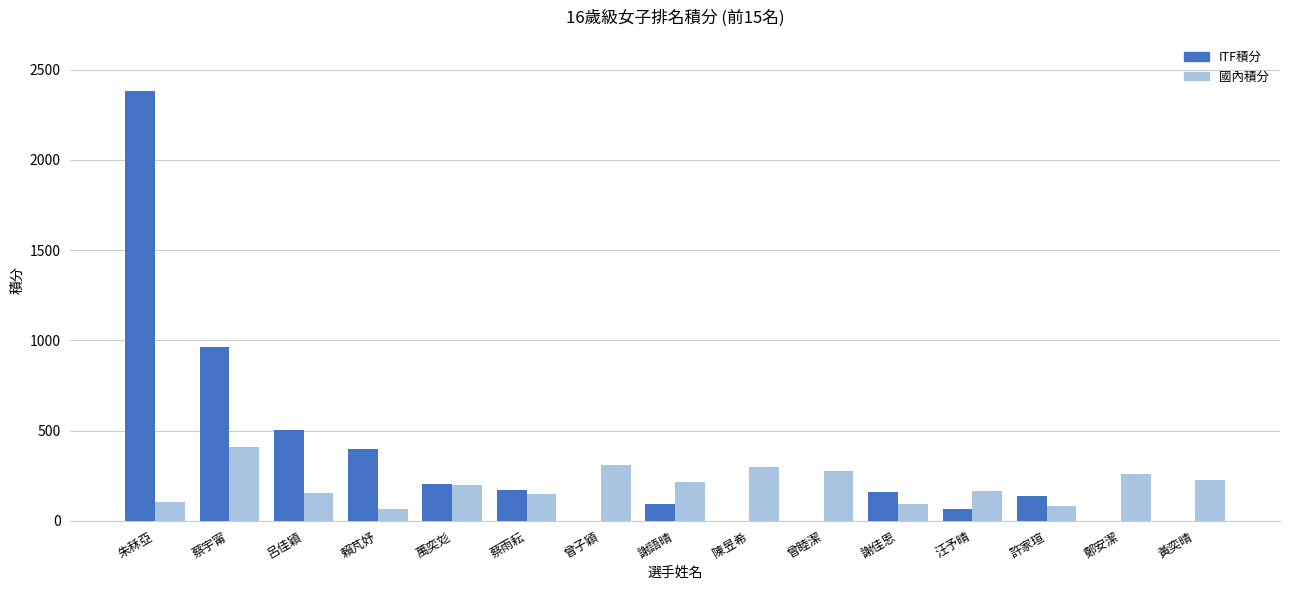

What is the spread (max minus min) of values at 曾睦潔?

277.5